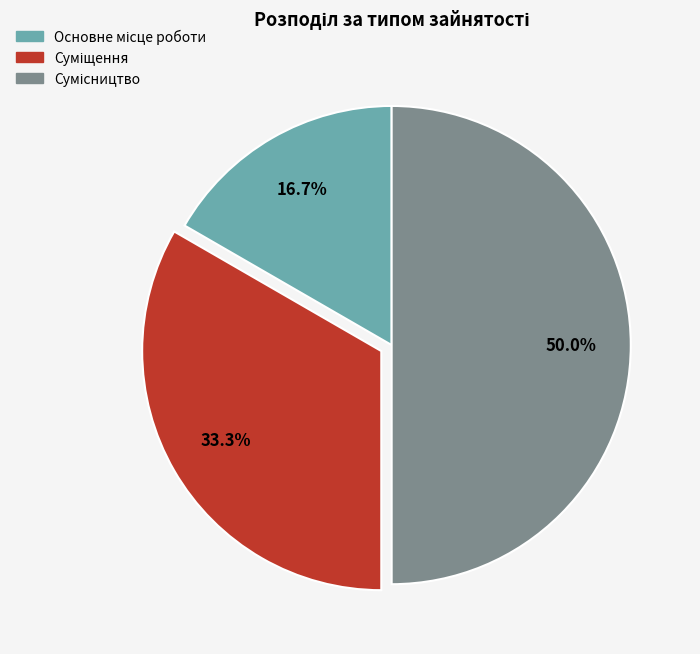

Approximately how many times larger is the value at Суміщення compared to Сумісництво?

0.7